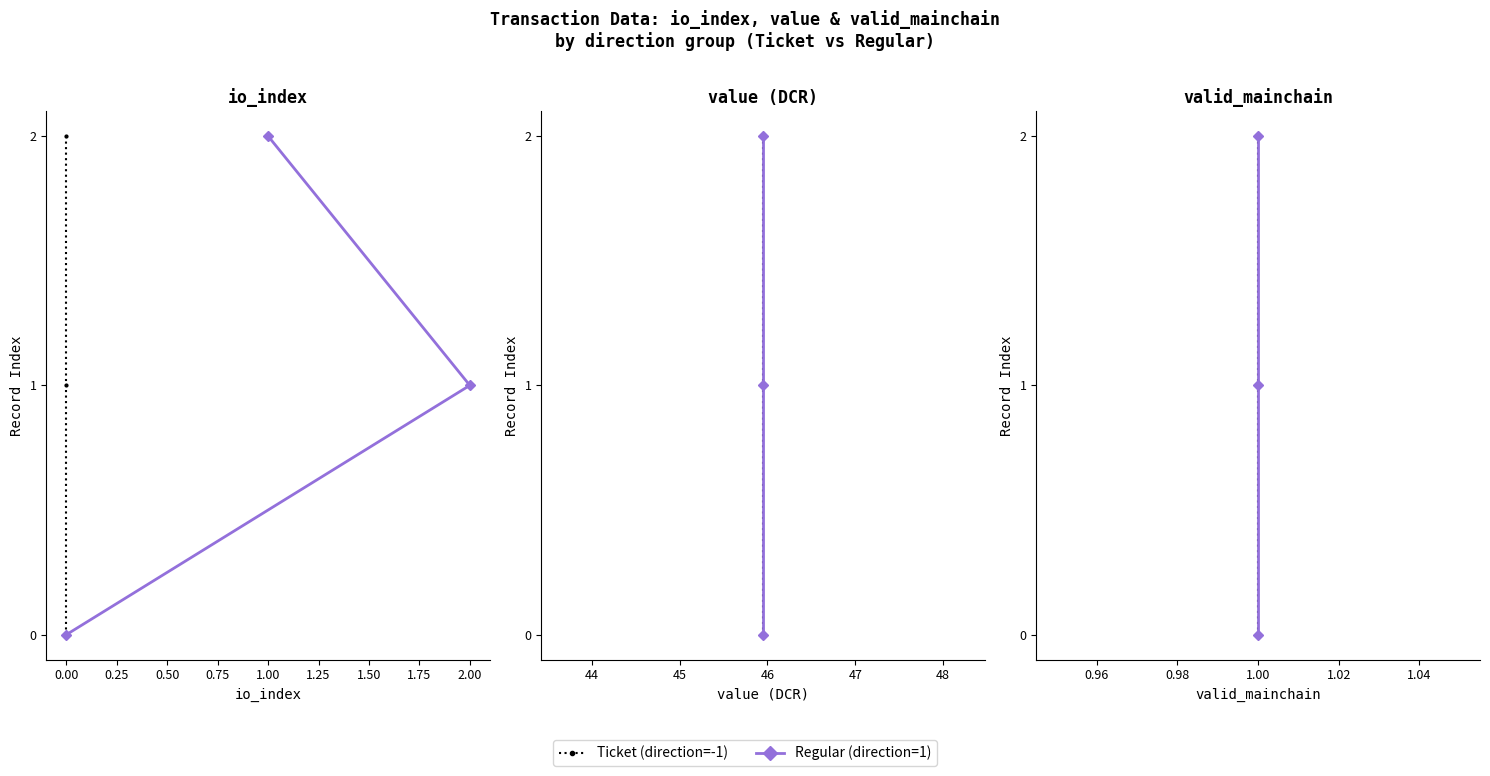

Count the number of data series in this chart.

2